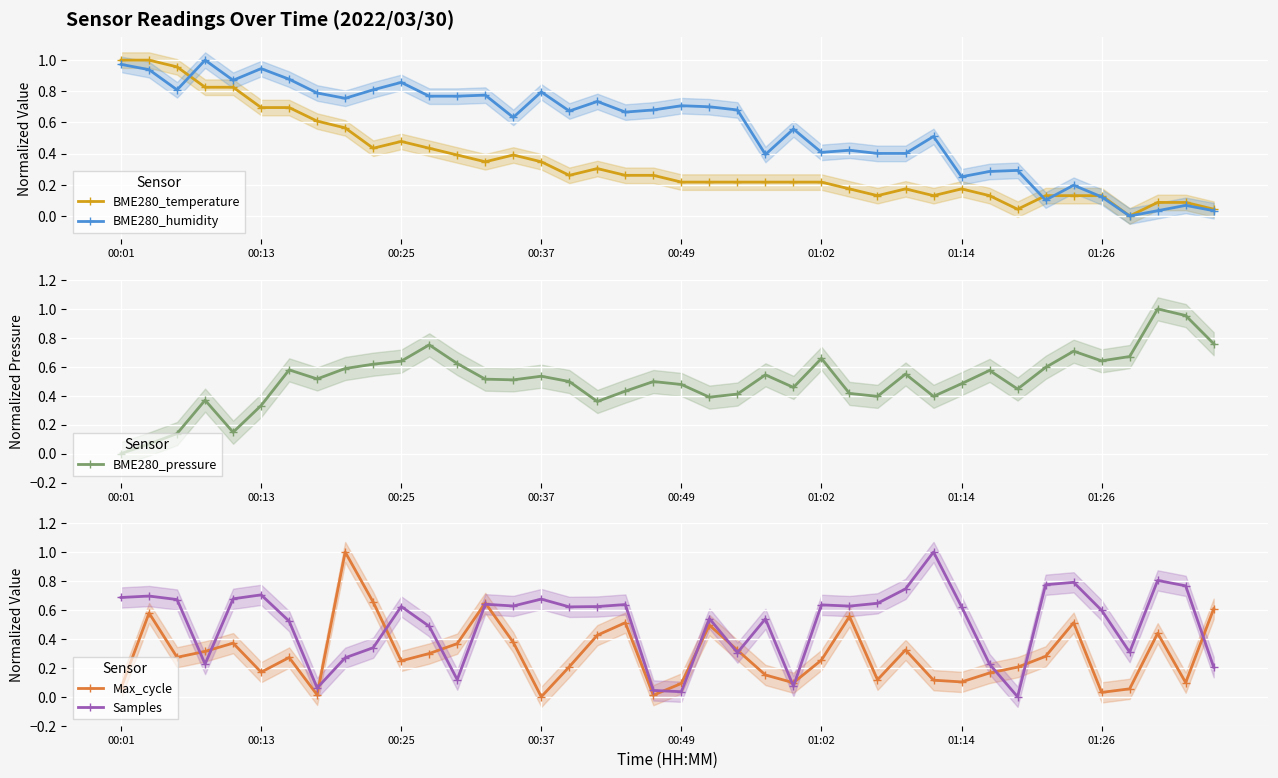

Is the value of BME280_temperature at 17 greater than the value of Max_cycle at 27?

Yes